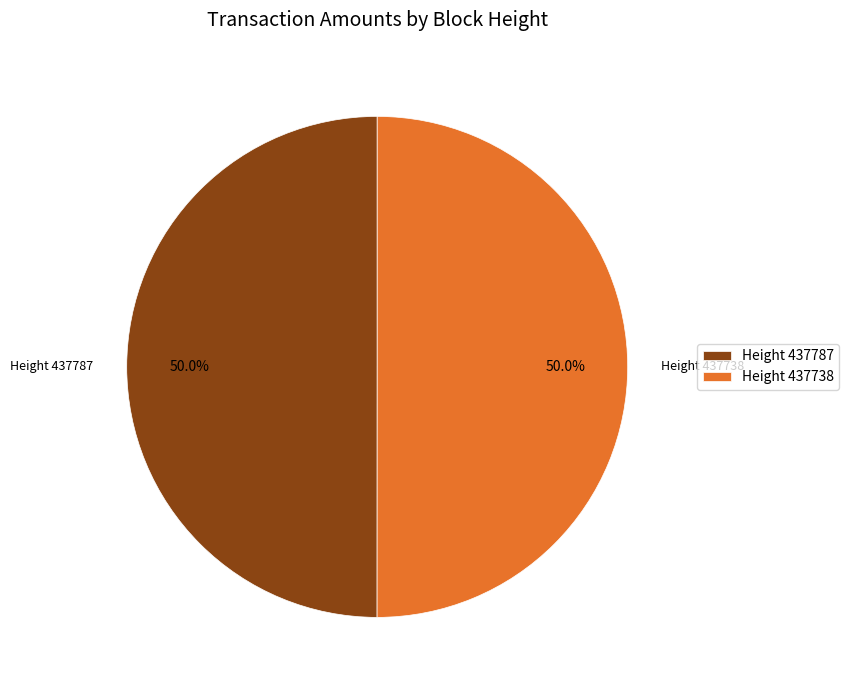

Approximately how many times larger is the value at Height 437738 compared to Height 437787?

1.0